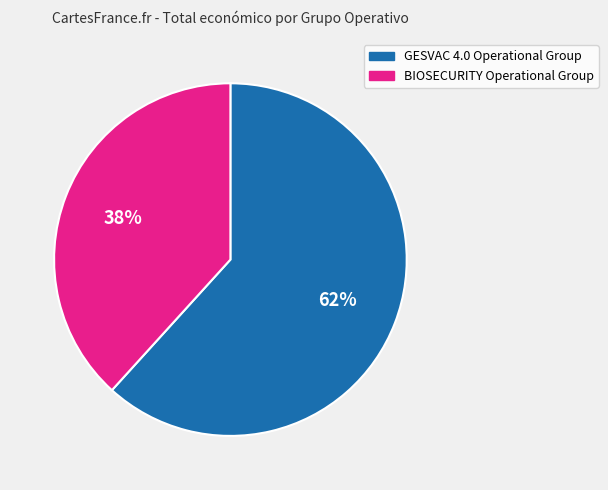

Do GESVAC 4.0 Operational Group and BIOSECURITY Operational Group together represent more than half of the pie?

Yes